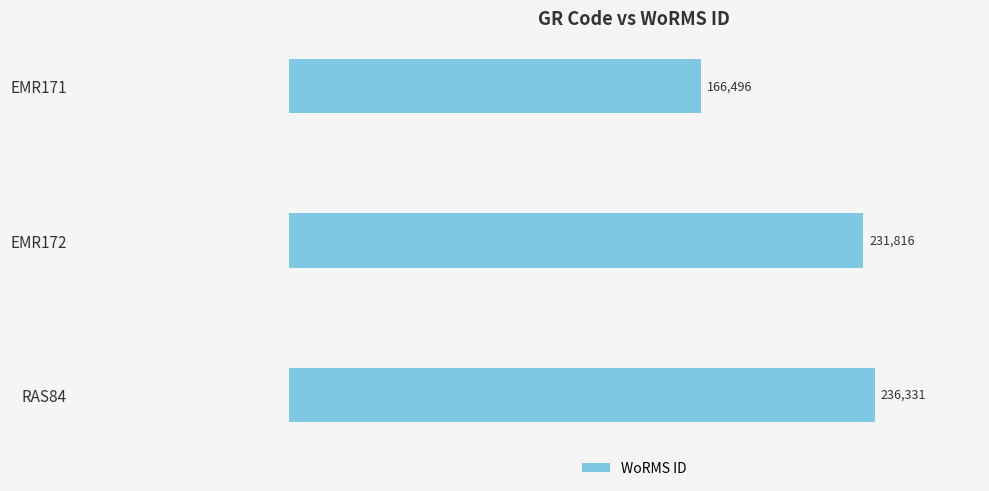

True or false: the data shows 231816 at EMR172.

True